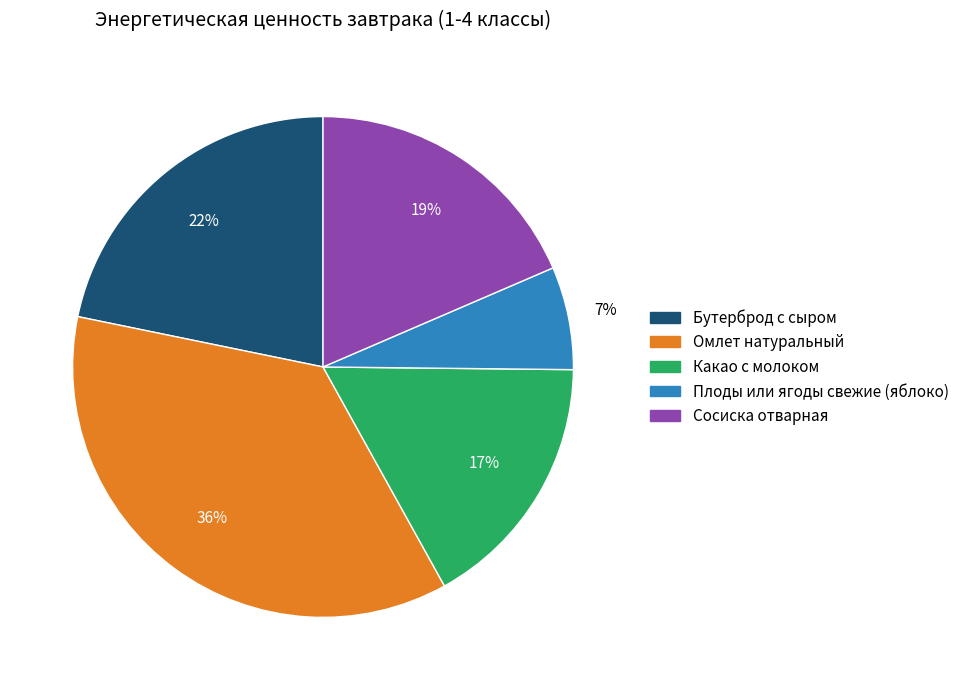

To the nearest percent, what is the average slice percentage?

20%